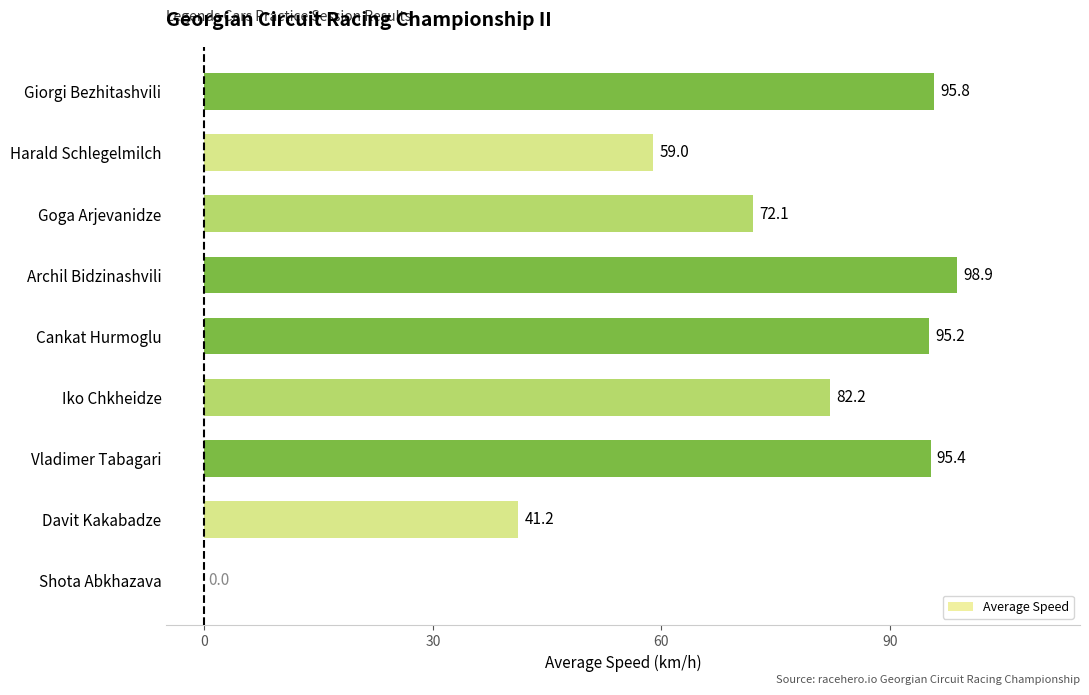

Is it true that the value at Harald Schlegelmilch is 21.3?

False